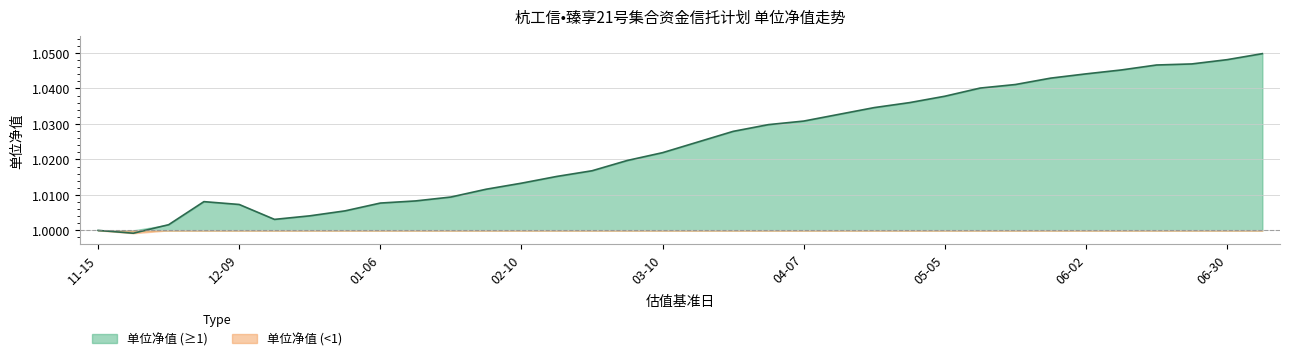

How many data points are above 1?

32